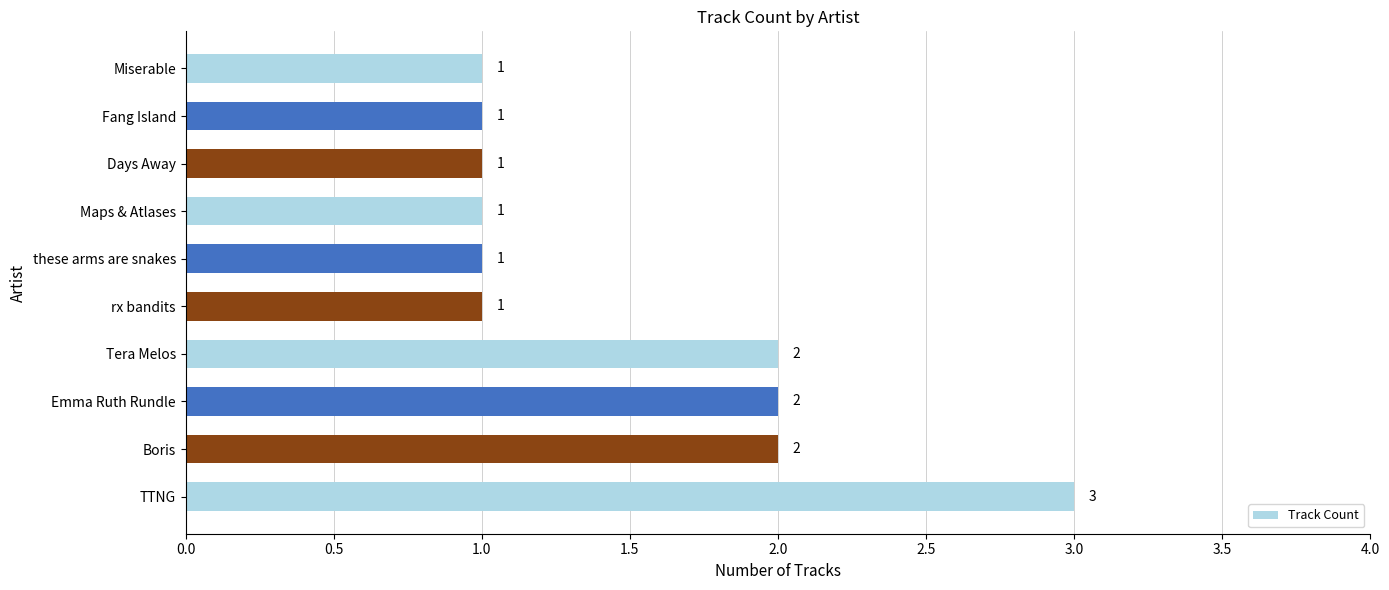

Are the bars grouped side by side (vs. stacked)?

No